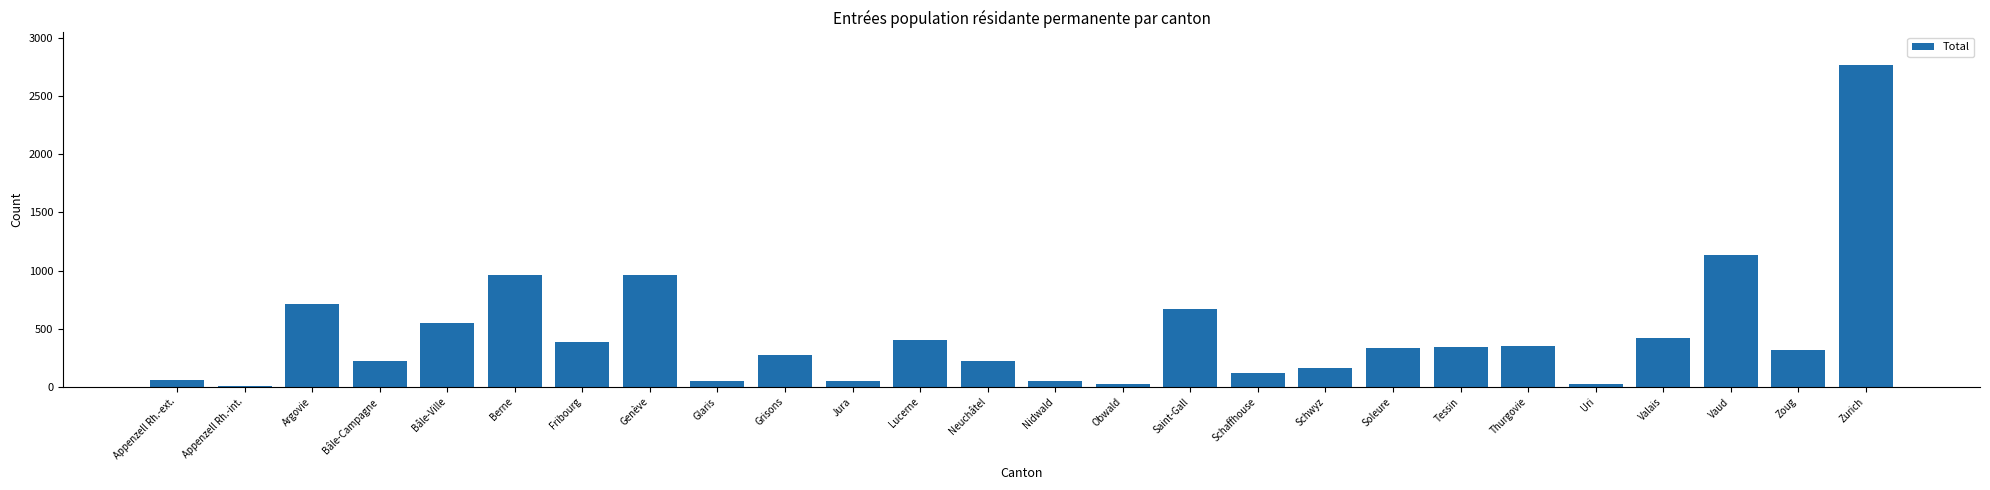

What is the maximum value shown in the chart?

2772